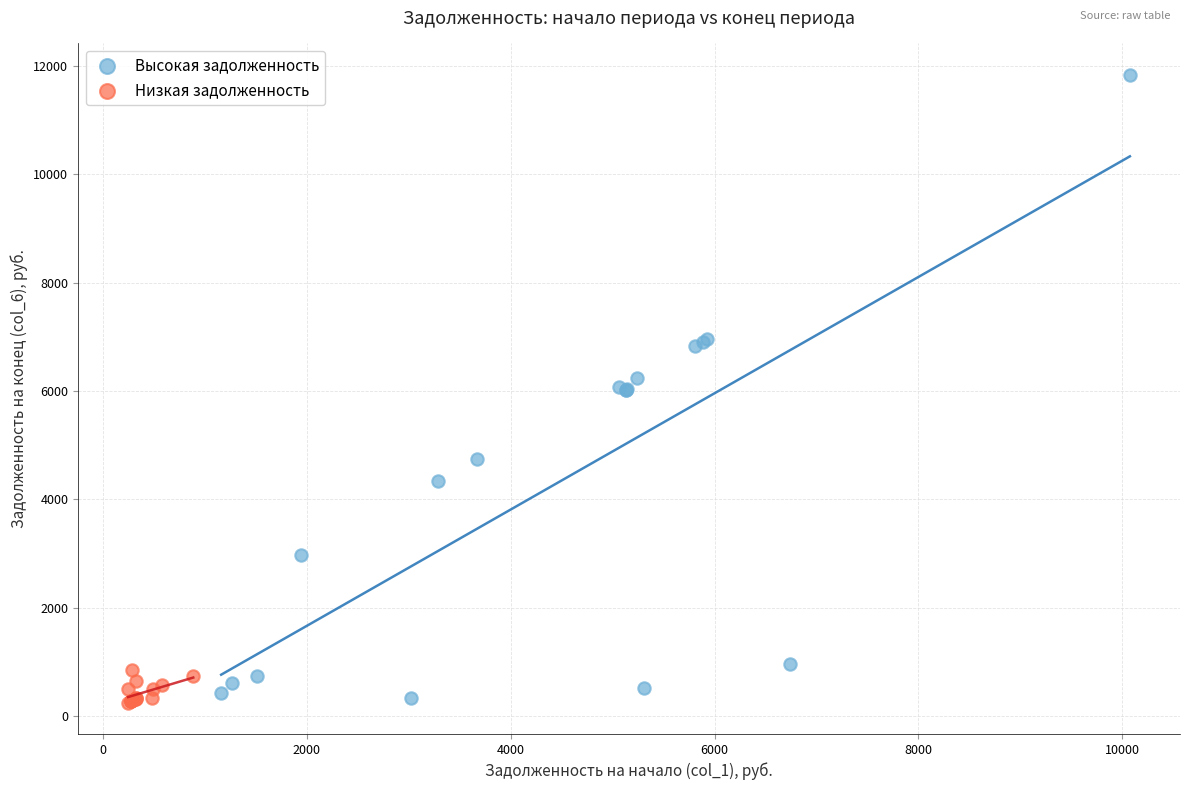

What are all the series names shown in the legend?

Высокая задолженность, Низкая задолженность